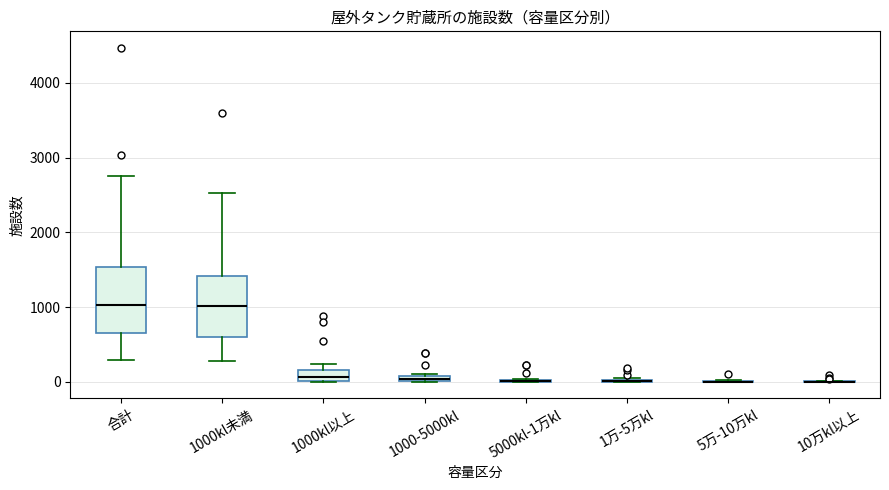

Where is the upper edge of the box for 1000-5000kl on the y-axis? The values are not printed on the chart, so give them approximately, as read against the axis.

100